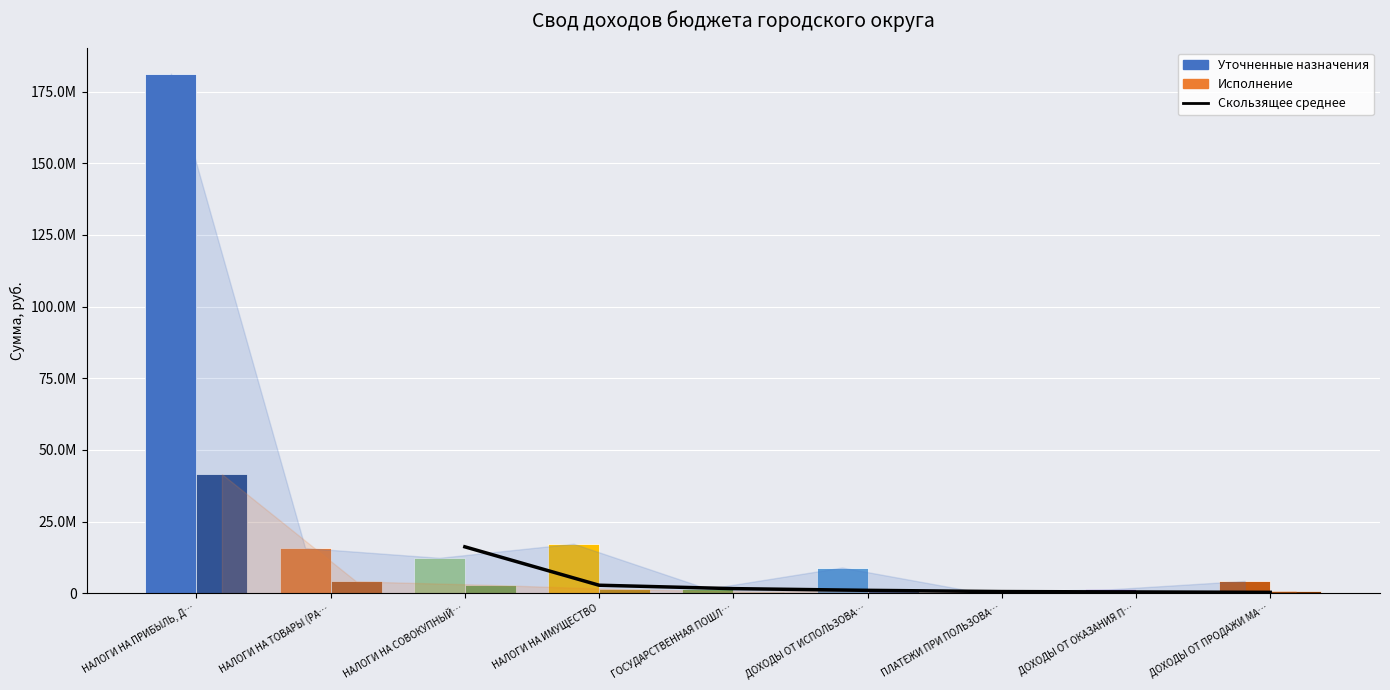

Read the Исполнение value at ГОСУДАРСТВЕННАЯ ПОШЛ….

536698.5